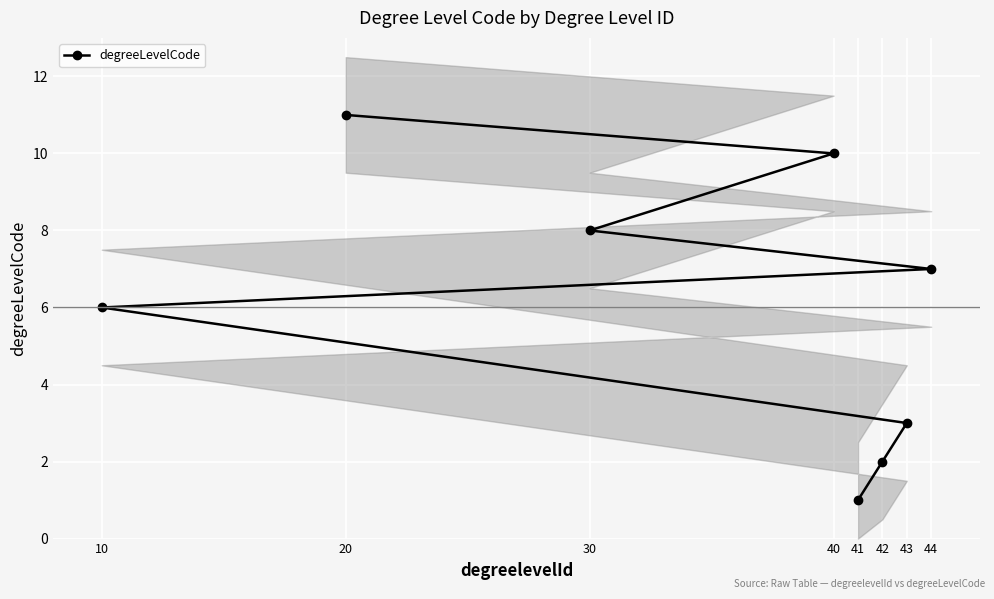

List the labels in order of value, smallest first.

41, 42, 43, 10, 44, 30, 40, 20